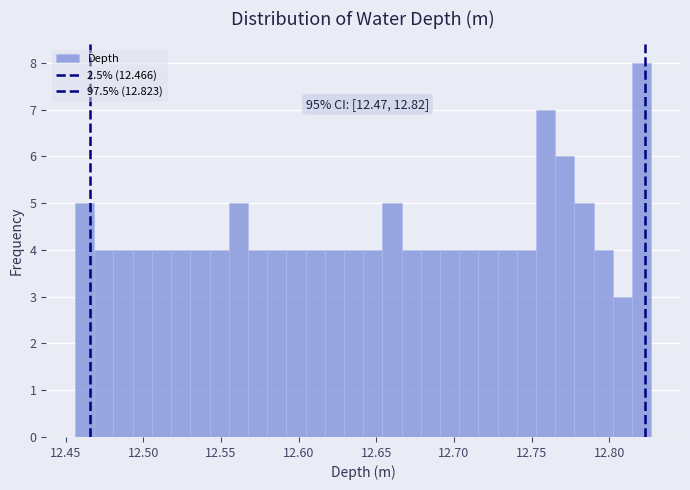

Read against the x-axis, roughly where is the centre of the tallest bar?

12.820